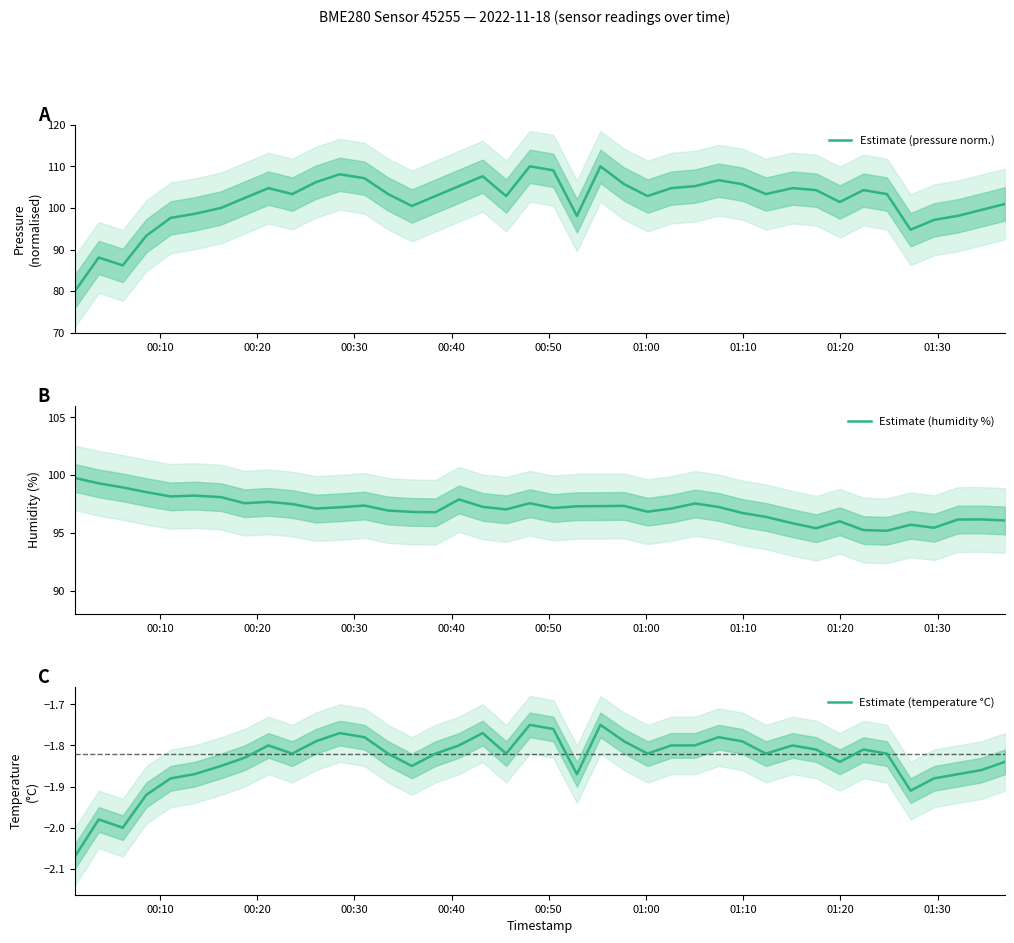

How many series are shown in this chart?

3